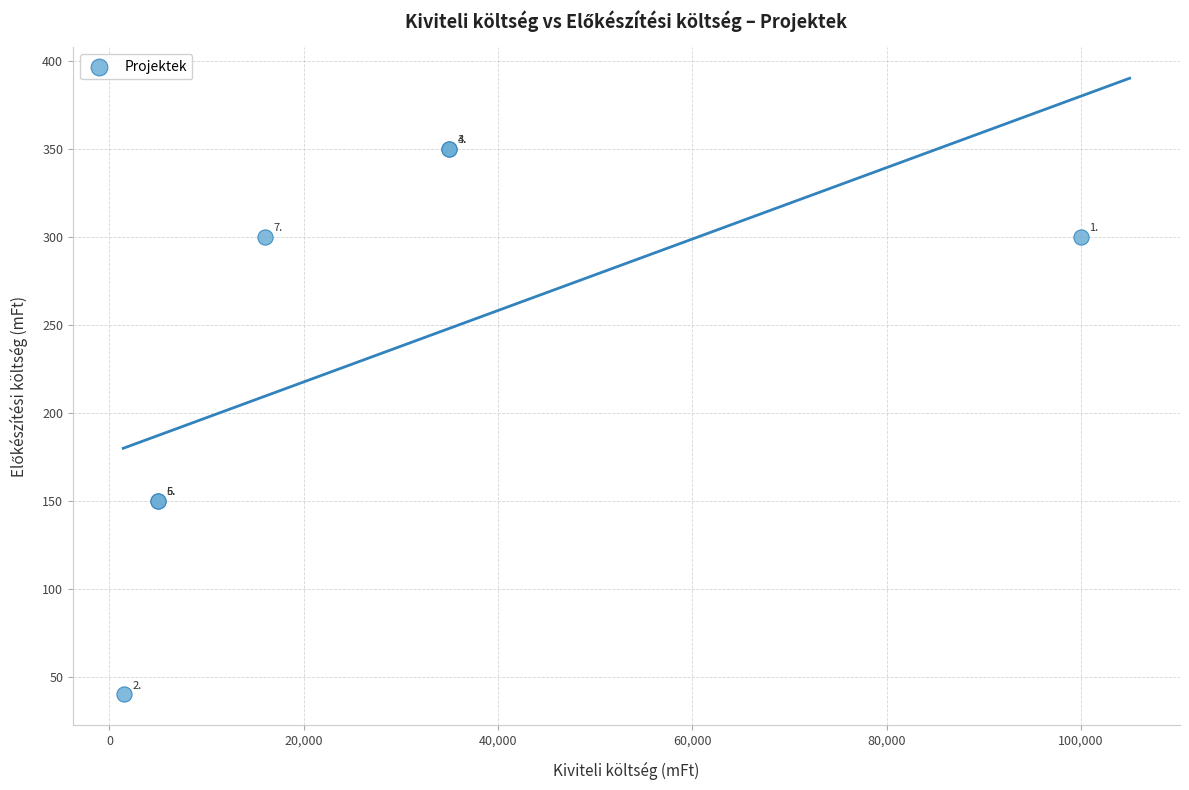

What Y value in the scatter plot is closest to 195?

150